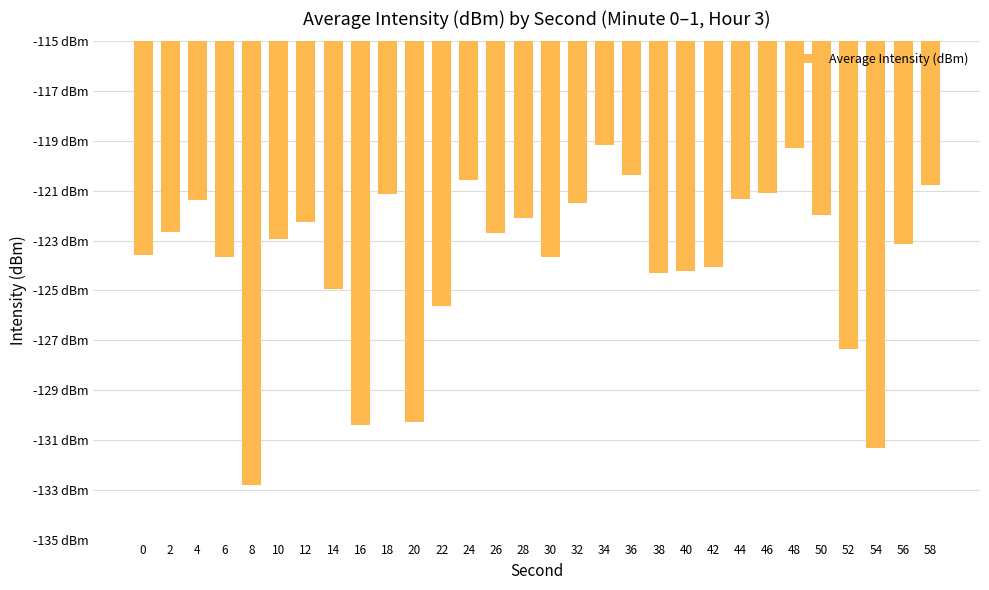

List the labels in order of value, largest first.

34, 48, 36, 24, 58, 46, 18, 44, 4, 32, 50, 28, 12, 2, 26, 10, 56, 0, 6, 30, 42, 40, 38, 14, 22, 52, 20, 16, 54, 8